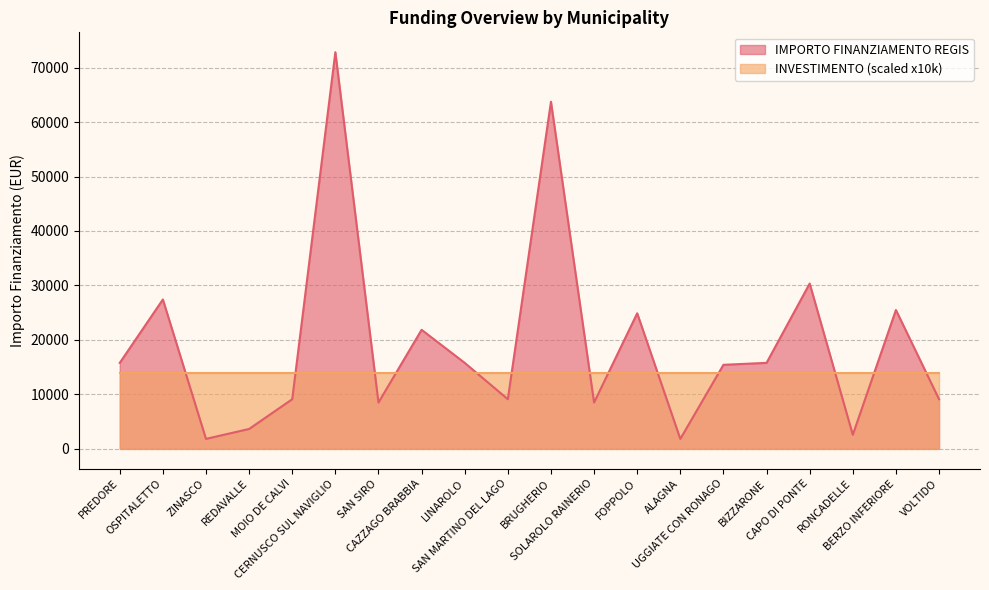

Is it true that the value at BIZZARONE is 21897?

False